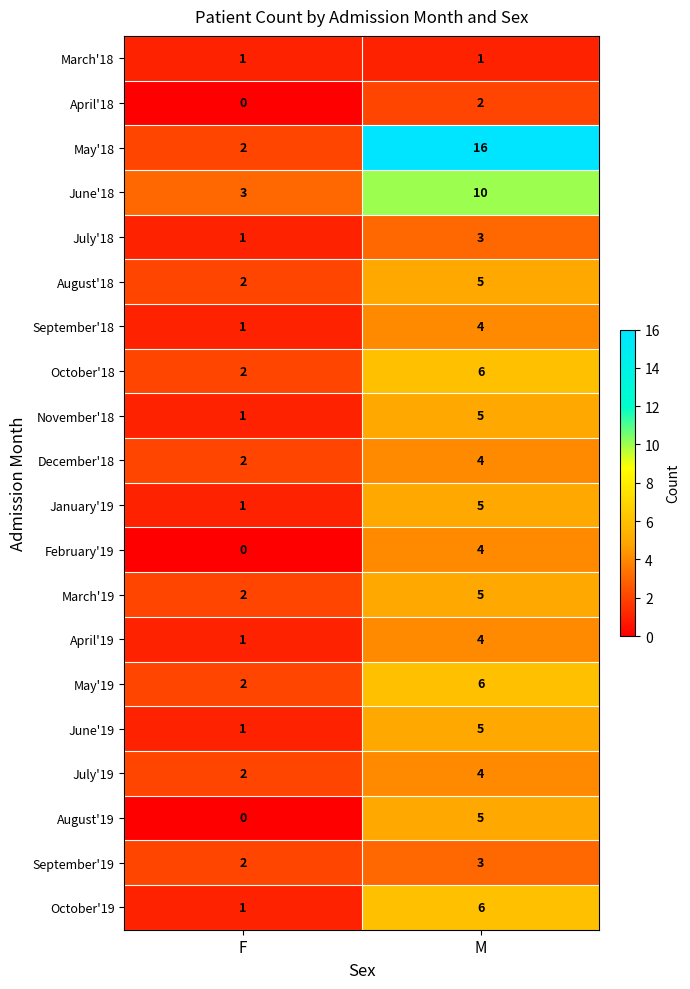

Which series has the largest range (max minus min)?

May'18